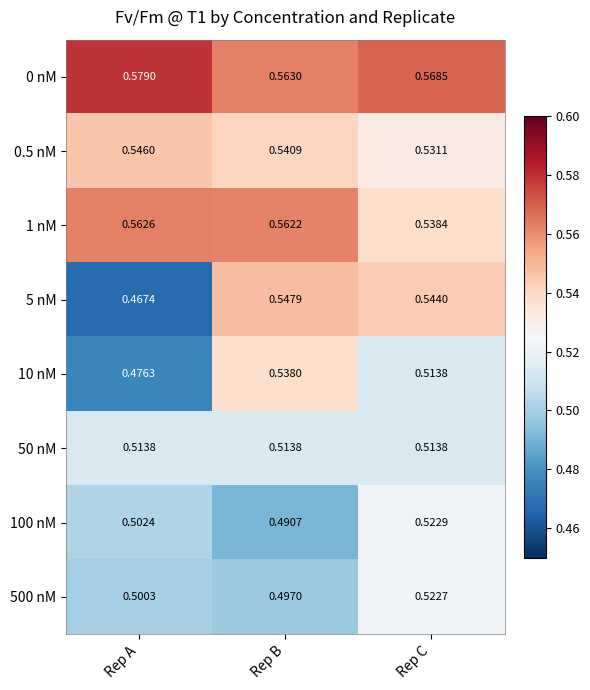

How many series are shown in this chart?

8